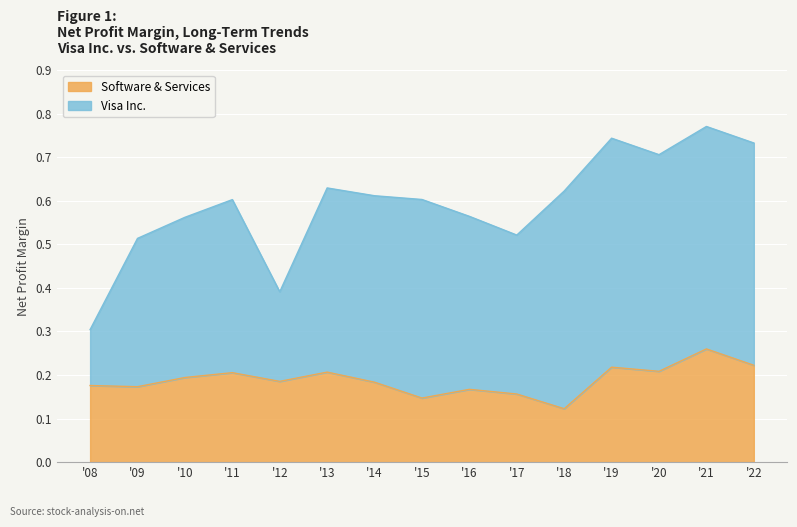

Which category has the lowest value in the Software & Services series?

'18